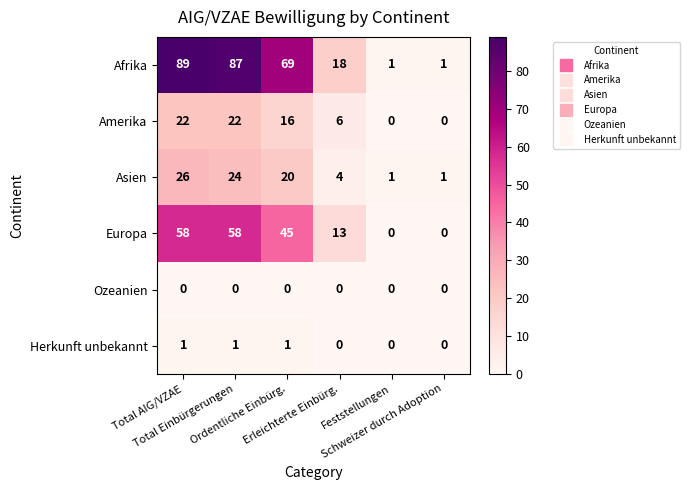

Which series has the widest spread of values?

Afrika